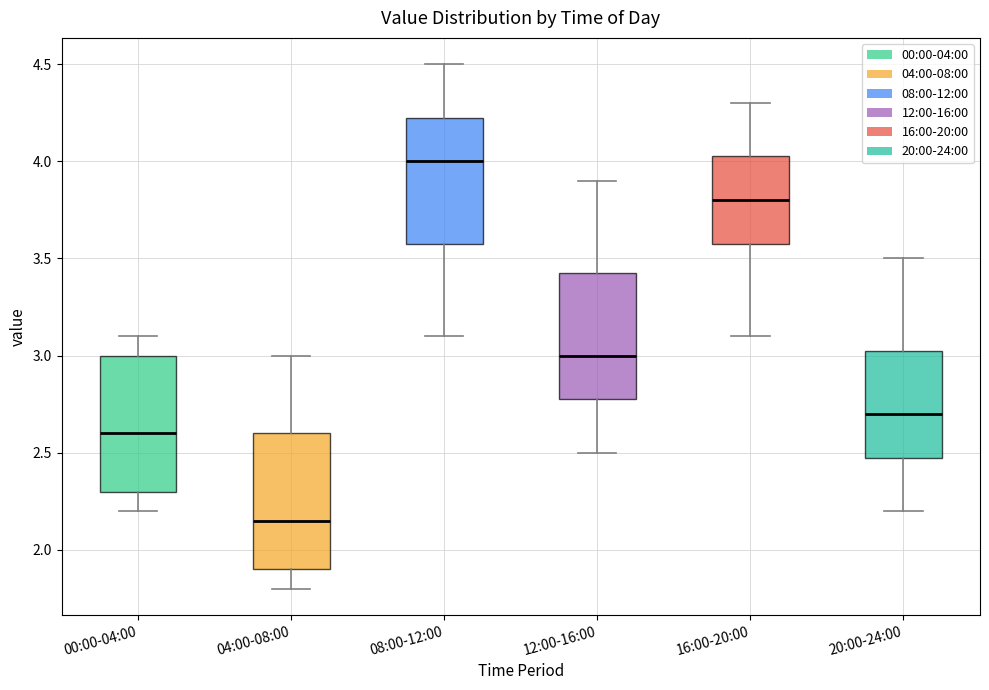

Where is the upper edge of the box for 16:00-20:00 on the y-axis? The values are not printed on the chart, so give them approximately, as read against the axis.

4.05